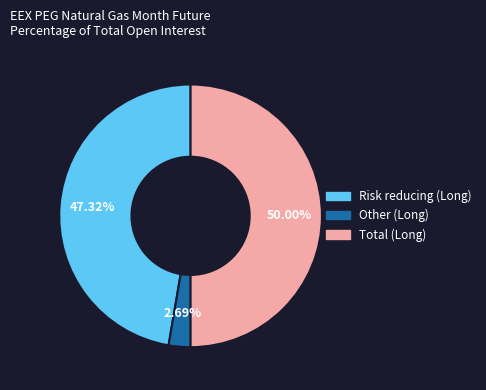

Do Total (Long) and Other (Long) together represent more than half of the pie?

Yes